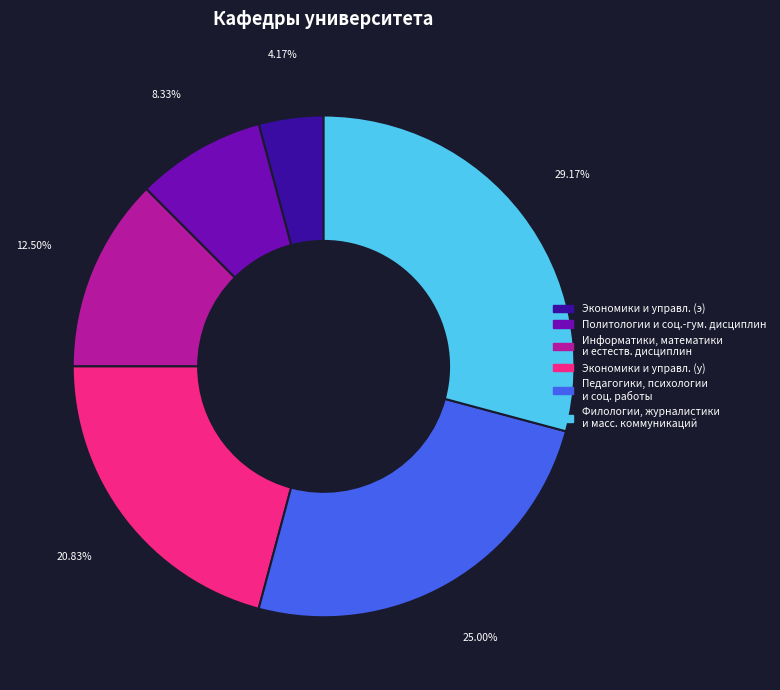

Is there a majority slice in this chart?

No